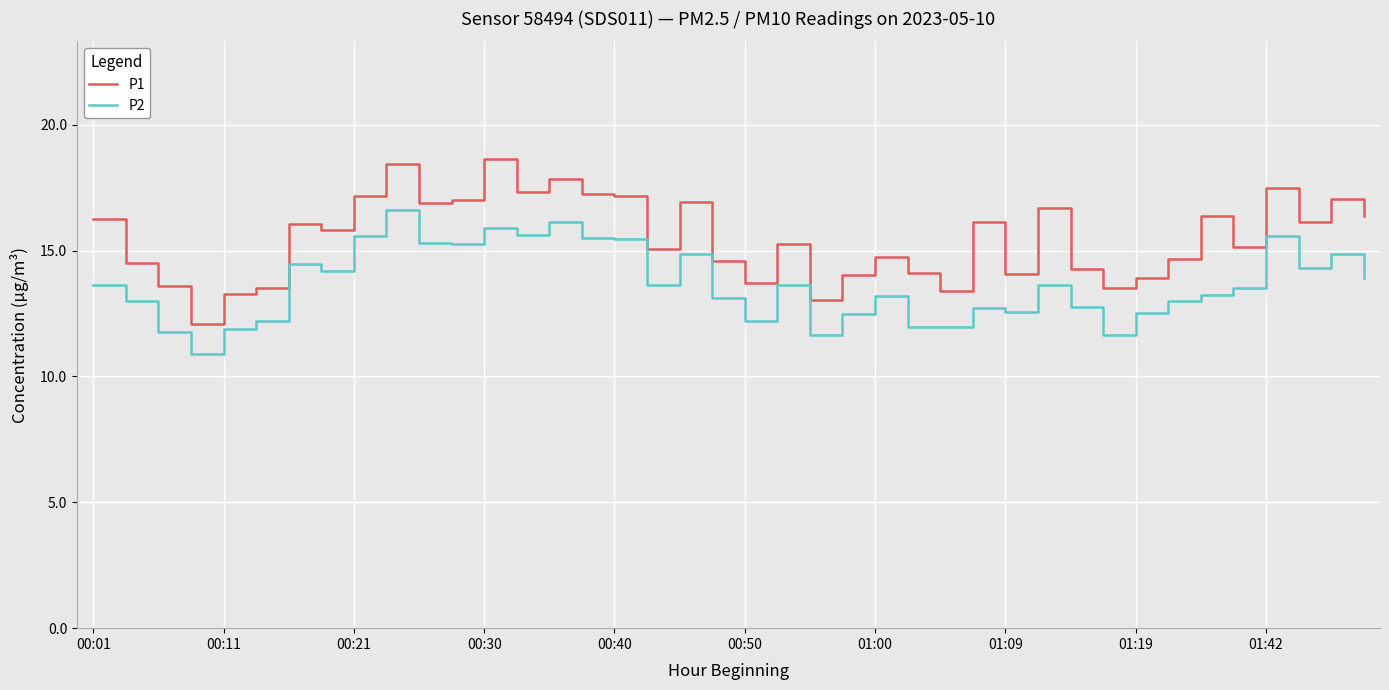

List the series in order of their peak value, lowest first.

P2, P1